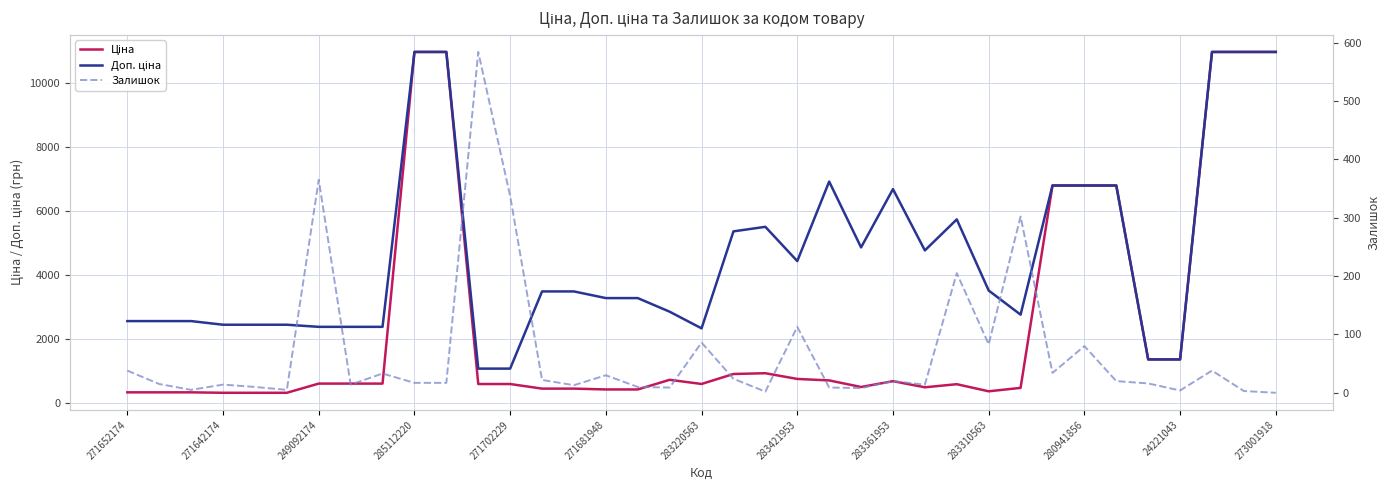

At how many categories does at least one series exceed 6527?

10